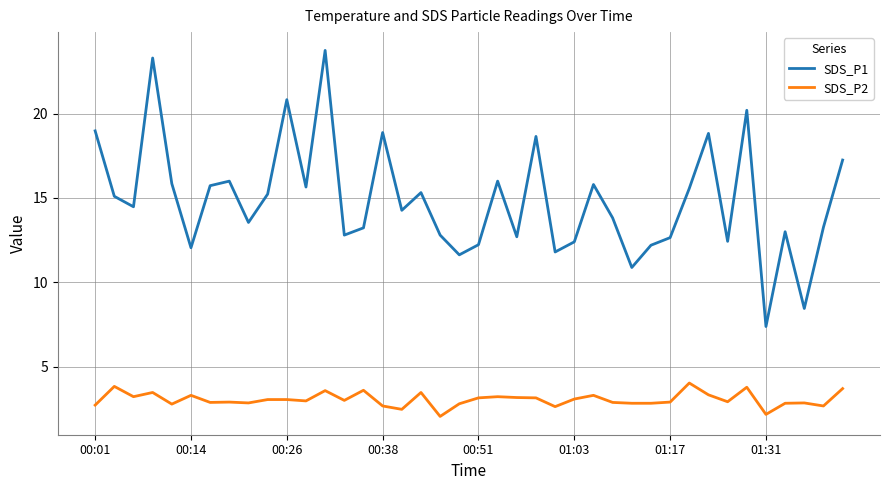

What is the difference between the maximum and minimum values in the SDS_P2 series?

2.0